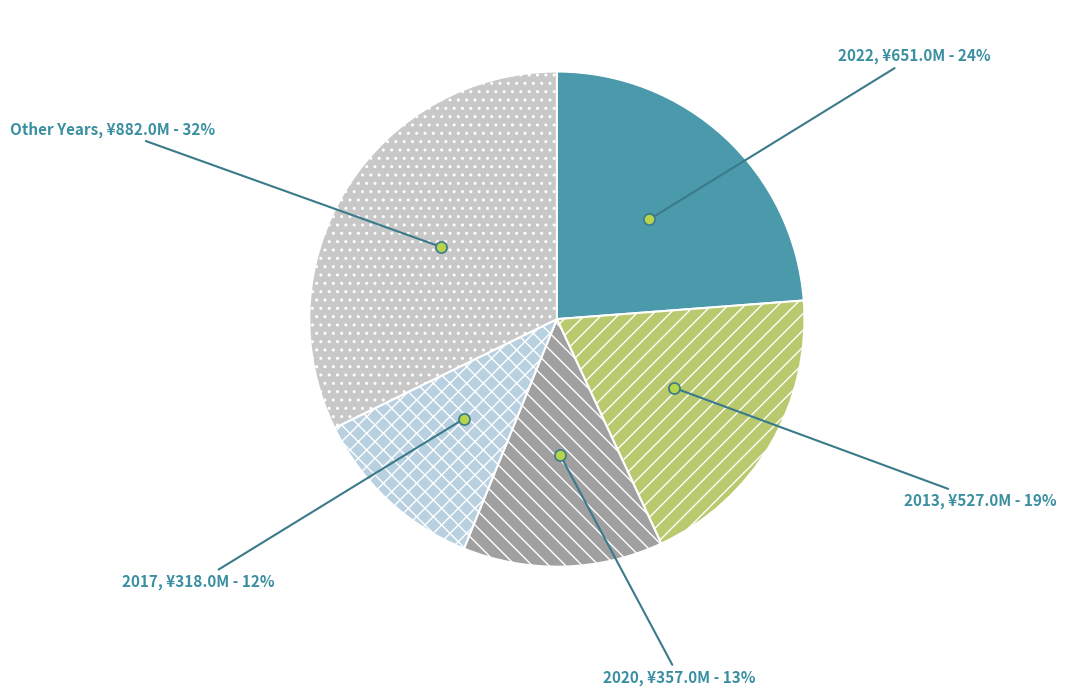

Is the sum of 2013 and 2022 greater than half?

No